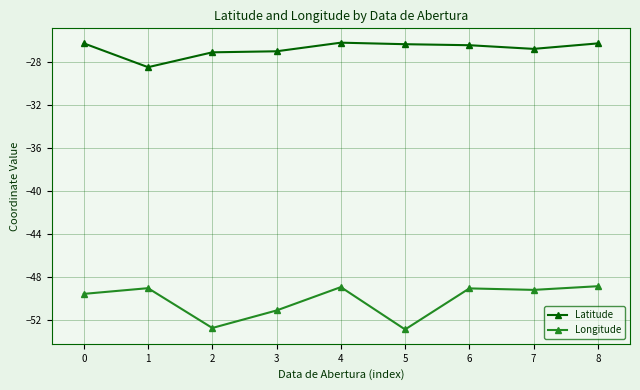

True or false: Longitude and Latitude intersect in this chart.

False